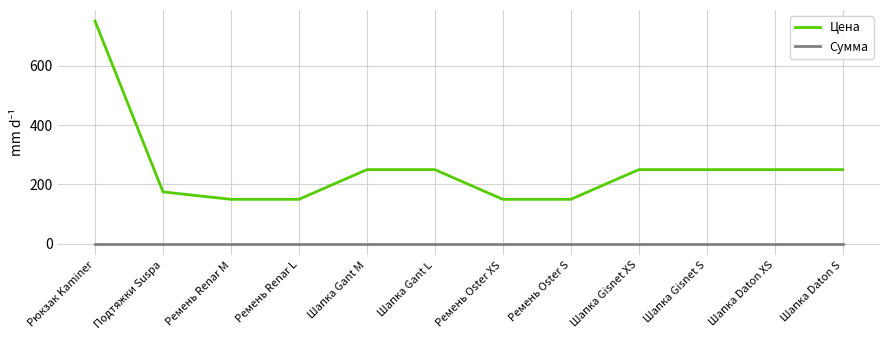

The value of Сумма at Подтяжки Suspa is 0. True or false?

True